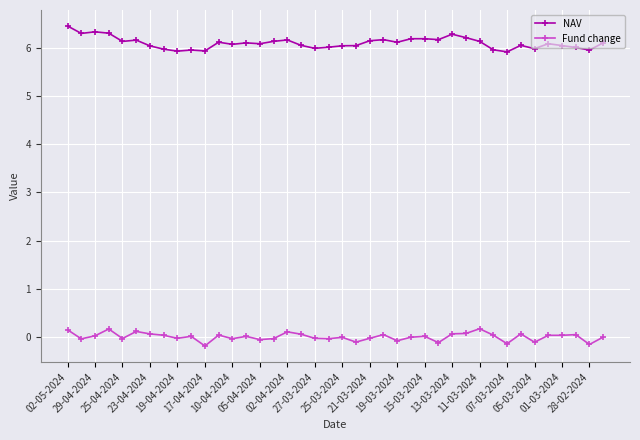

How many series are shown in this chart?

2